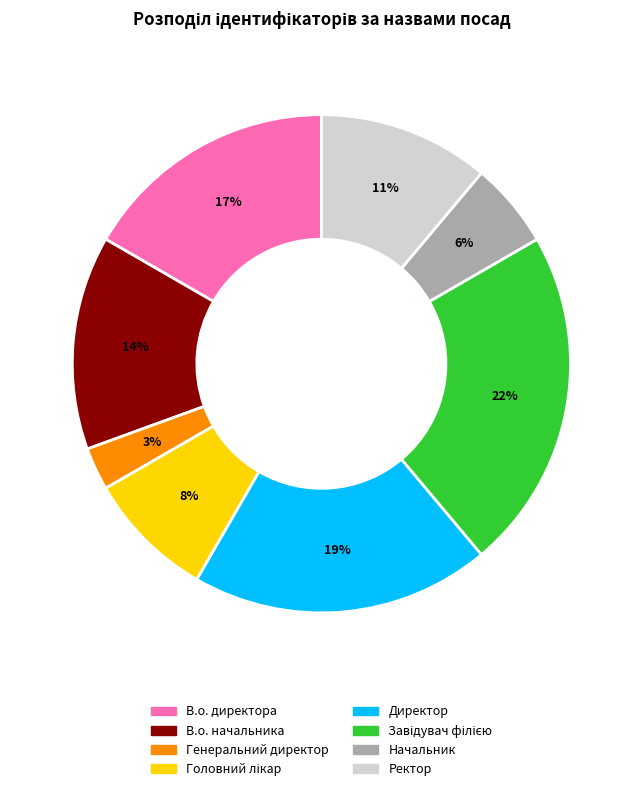

Approximately how many times larger is the value at Ректор compared to Директор?

0.6